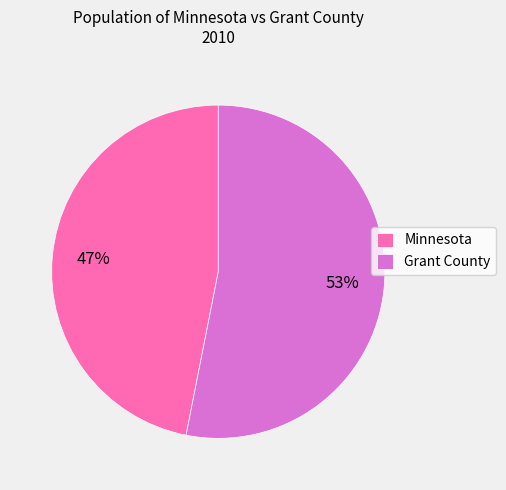

How many slices are in this pie chart?

2